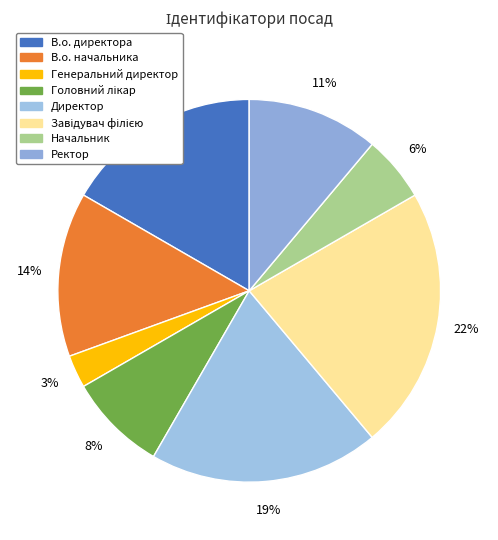

Is Генеральний директор the majority of the pie?

No